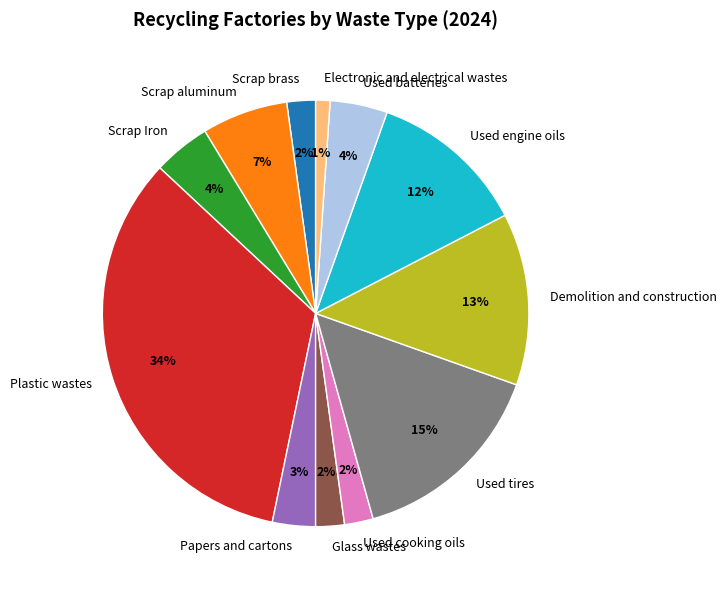

Between Scrap aluminum and Papers and cartons, which is larger?

Scrap aluminum